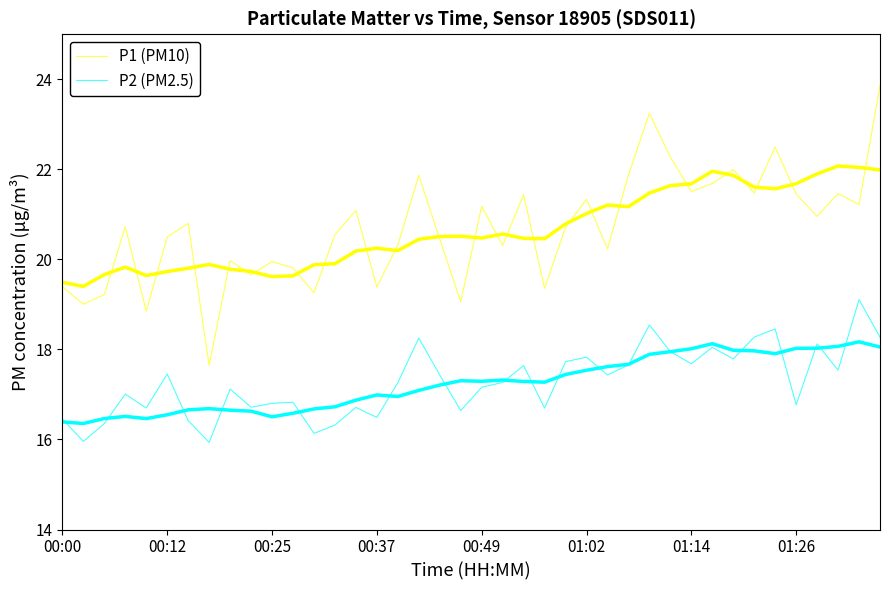

True or false: P2 (PM2.5) and P1 (PM10) cross at least once.

False